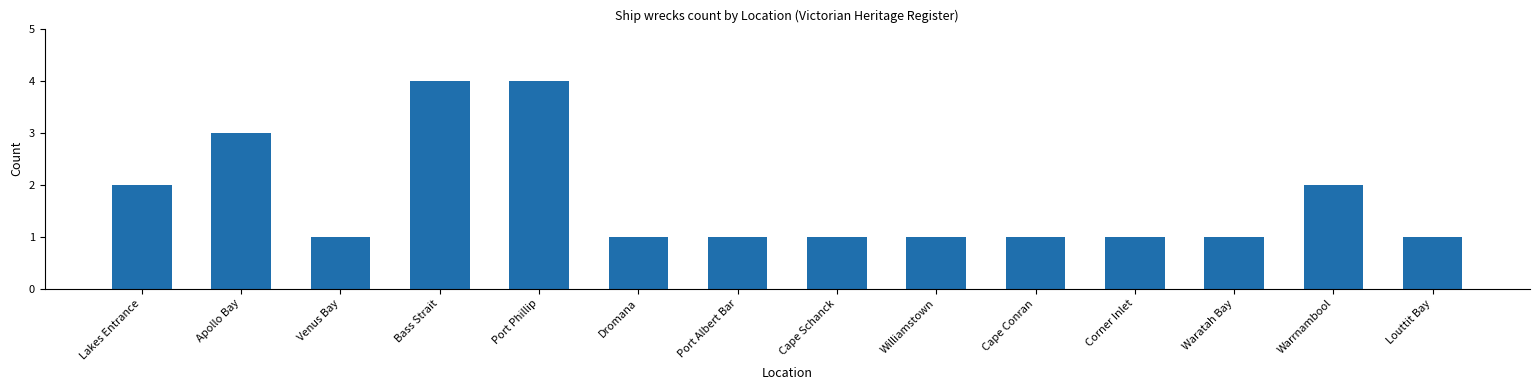

The chart shows a value of 1 at Venus Bay. True or false?

True